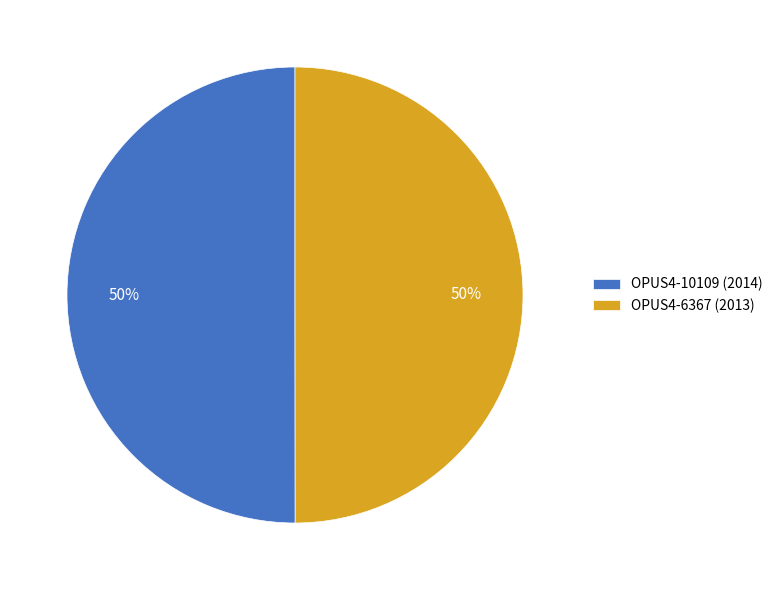

What is the ratio of the value at OPUS4-6367 (2013) to the value at OPUS4-10109 (2014)?

1.0